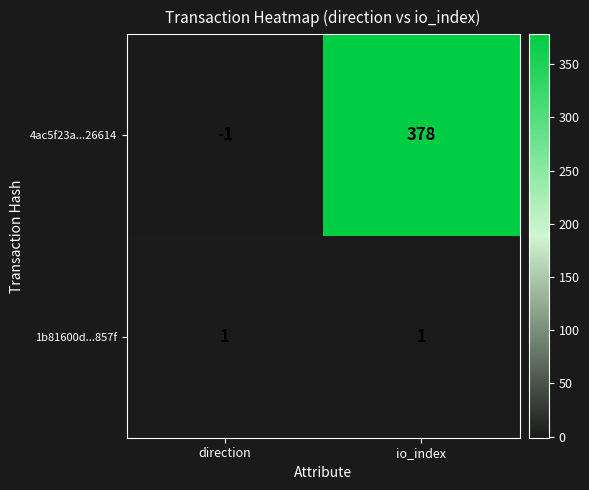

Rank the series by their maximum value, from lowest to highest.

1b81600d...857f, 4ac5f23a...26614